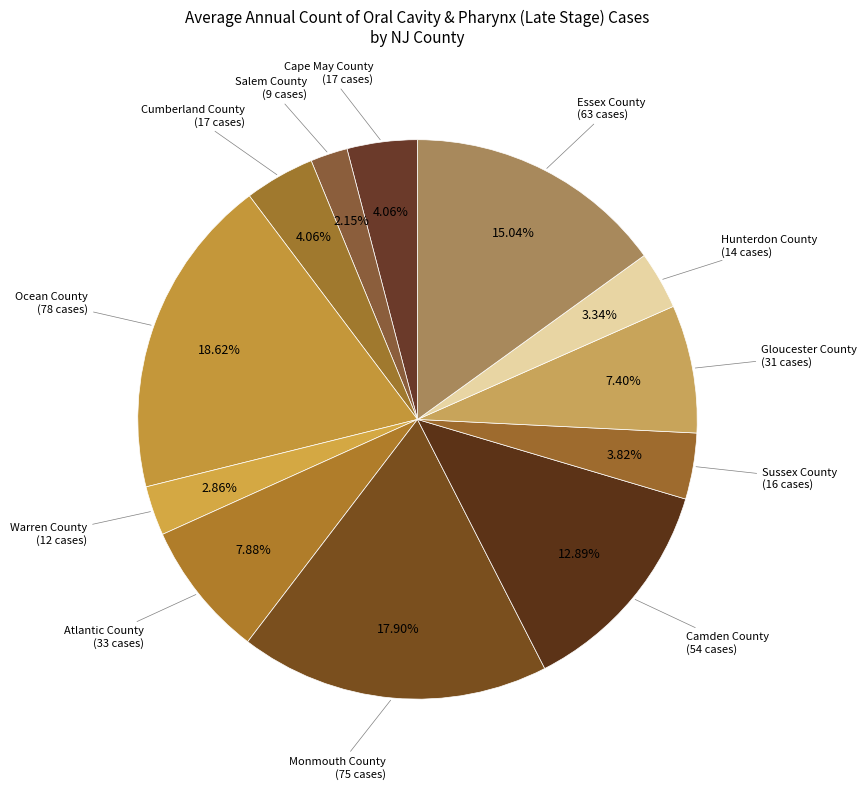

How many slices are in this pie chart?

12